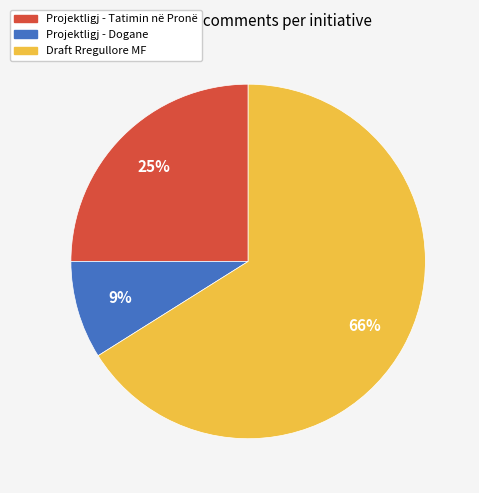

To the nearest percent, what is the difference between the largest and smallest slice percentages?

57%